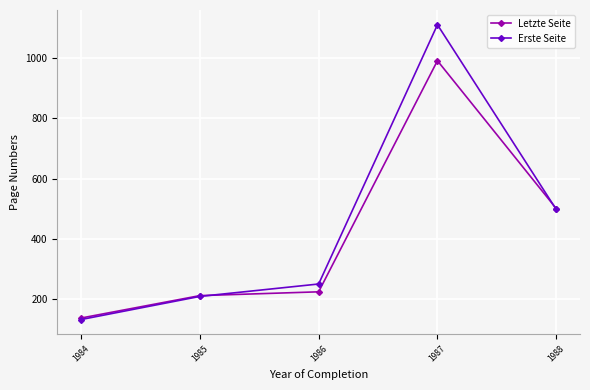

Rank the categories by Erste Seite value from lowest to highest.

1984, 1985, 1986, 1988, 1987